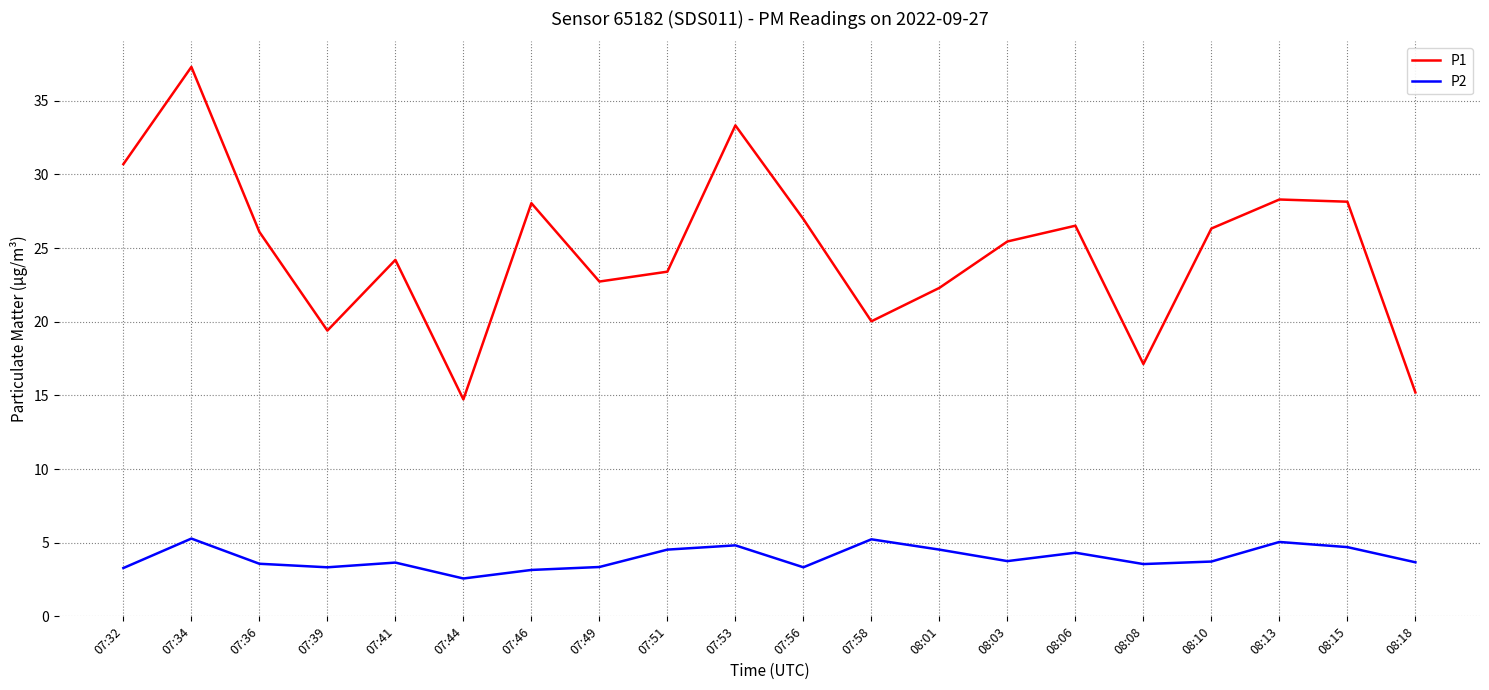

In P1, how many points are higher than both neighbors (excluding endpoints)?

6